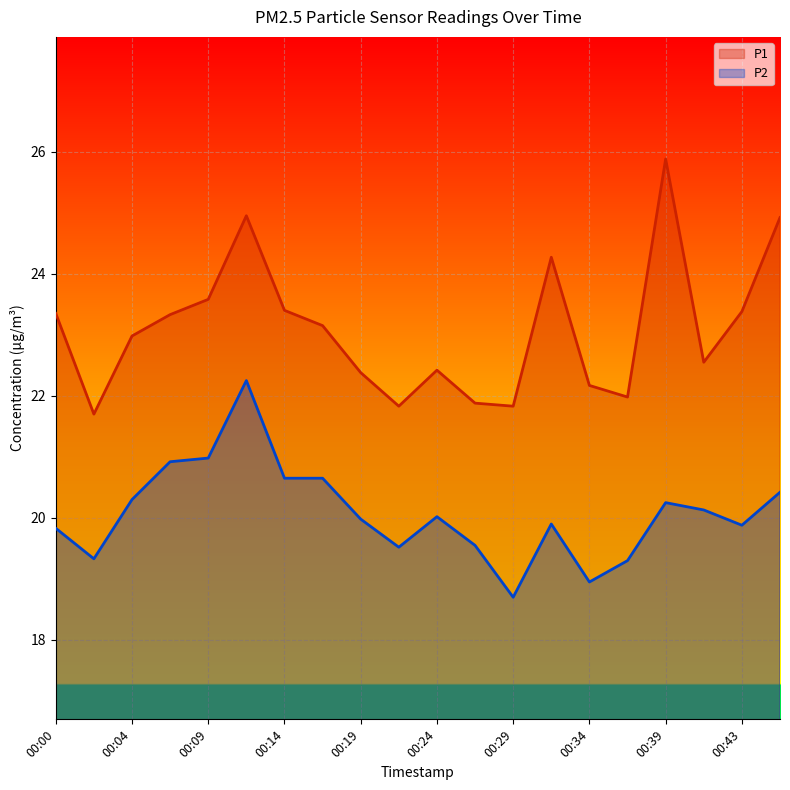

True or false: P2 and P1 cross at least once.

False